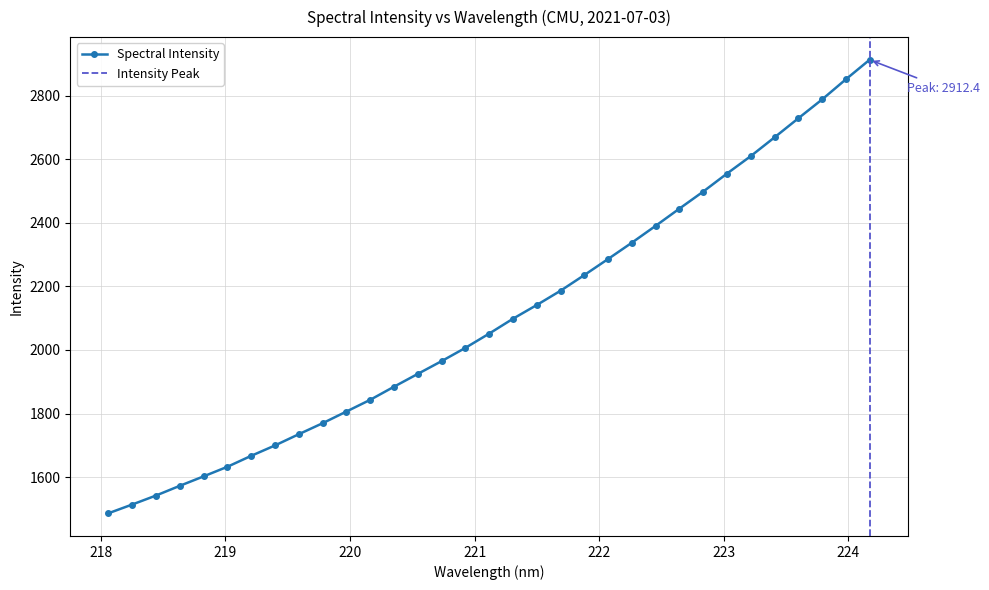

How many values exceed 2051?

17